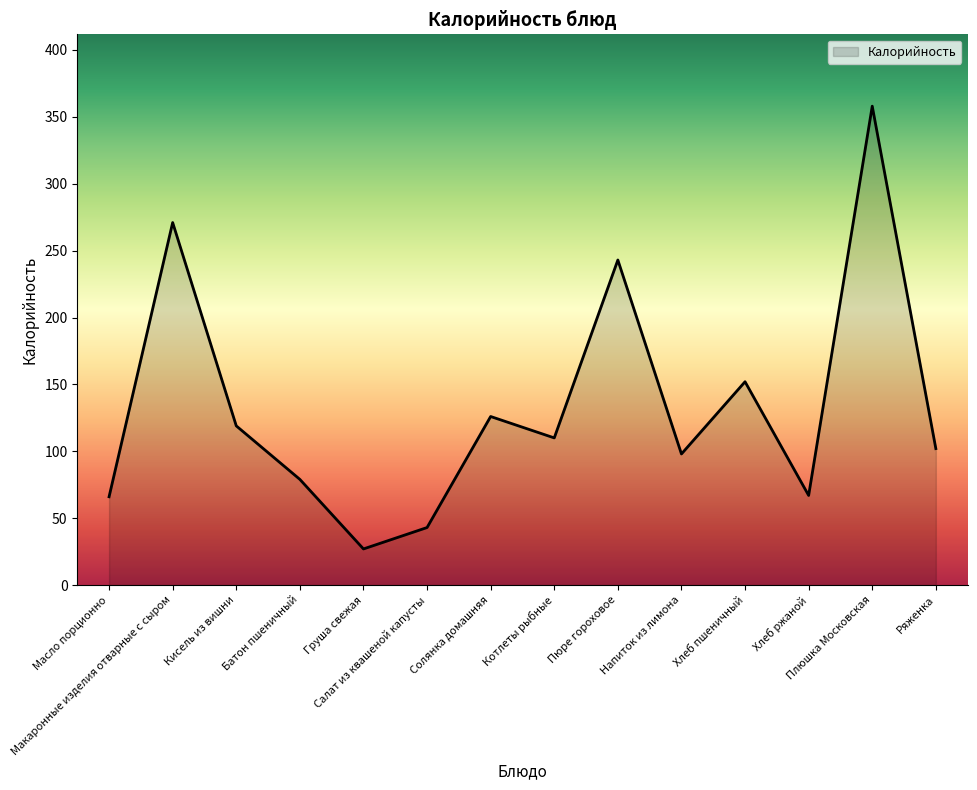

What is the minimum value shown in the chart?

27